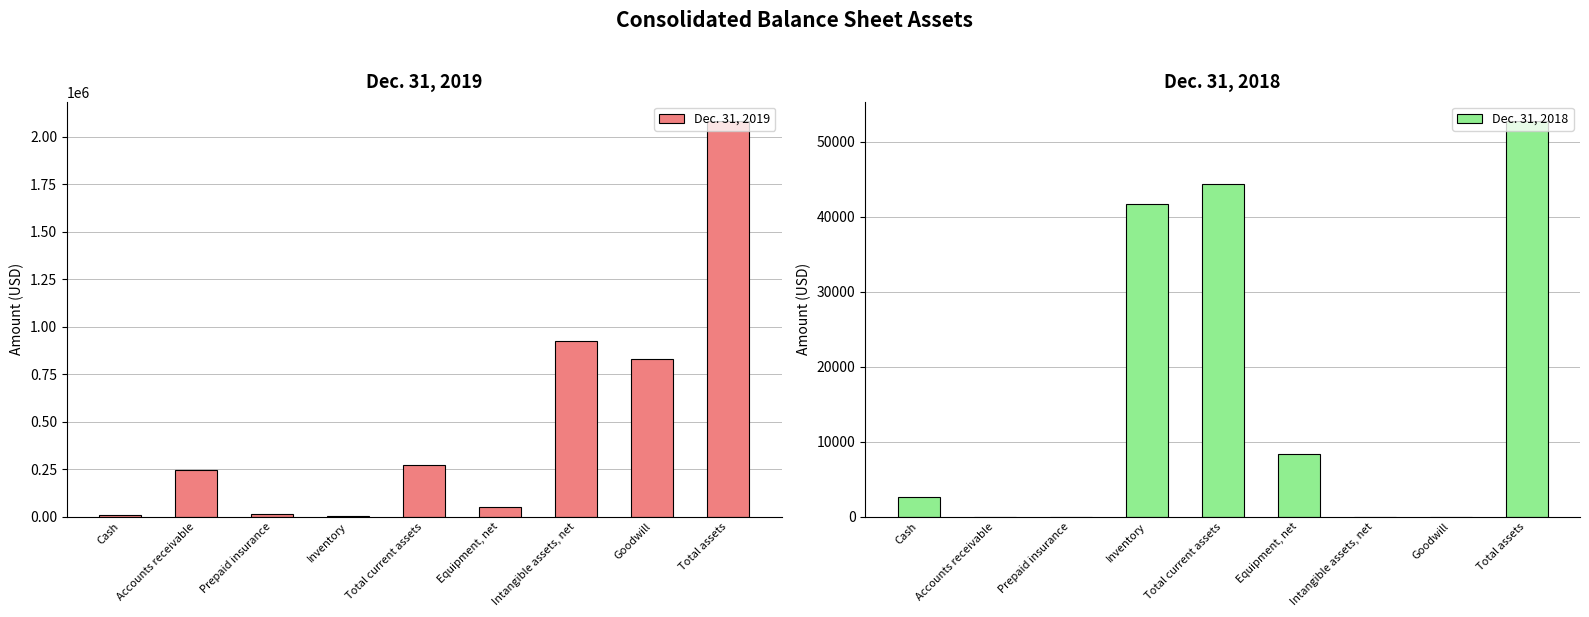

What is the difference between the highest and lowest values at Cash?

6883